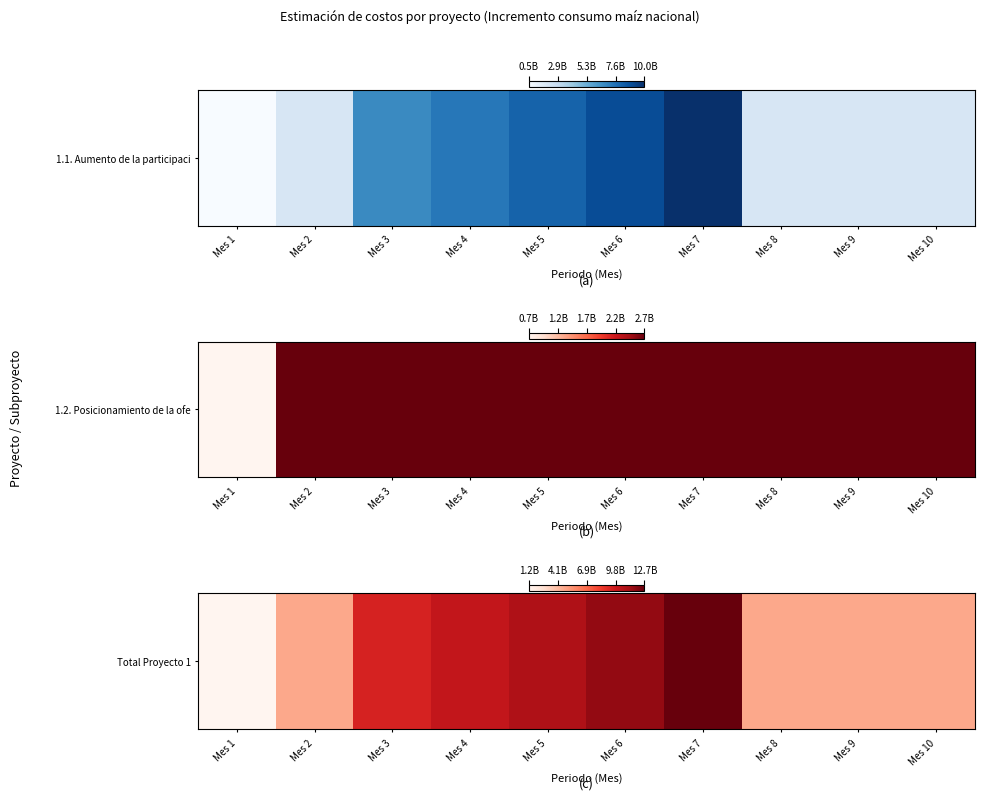

Between Mes 5 and Mes 9, which is larger?

Mes 5